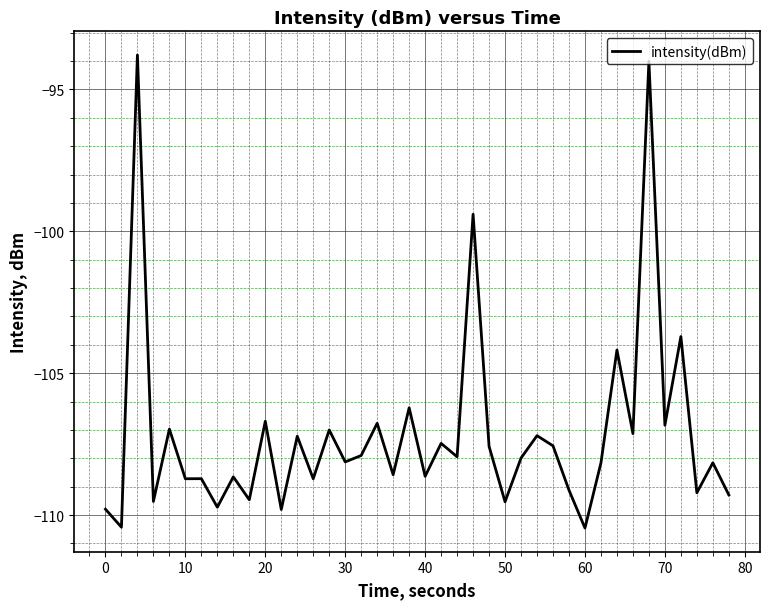

What is the difference between the maximum and minimum values?

16.7